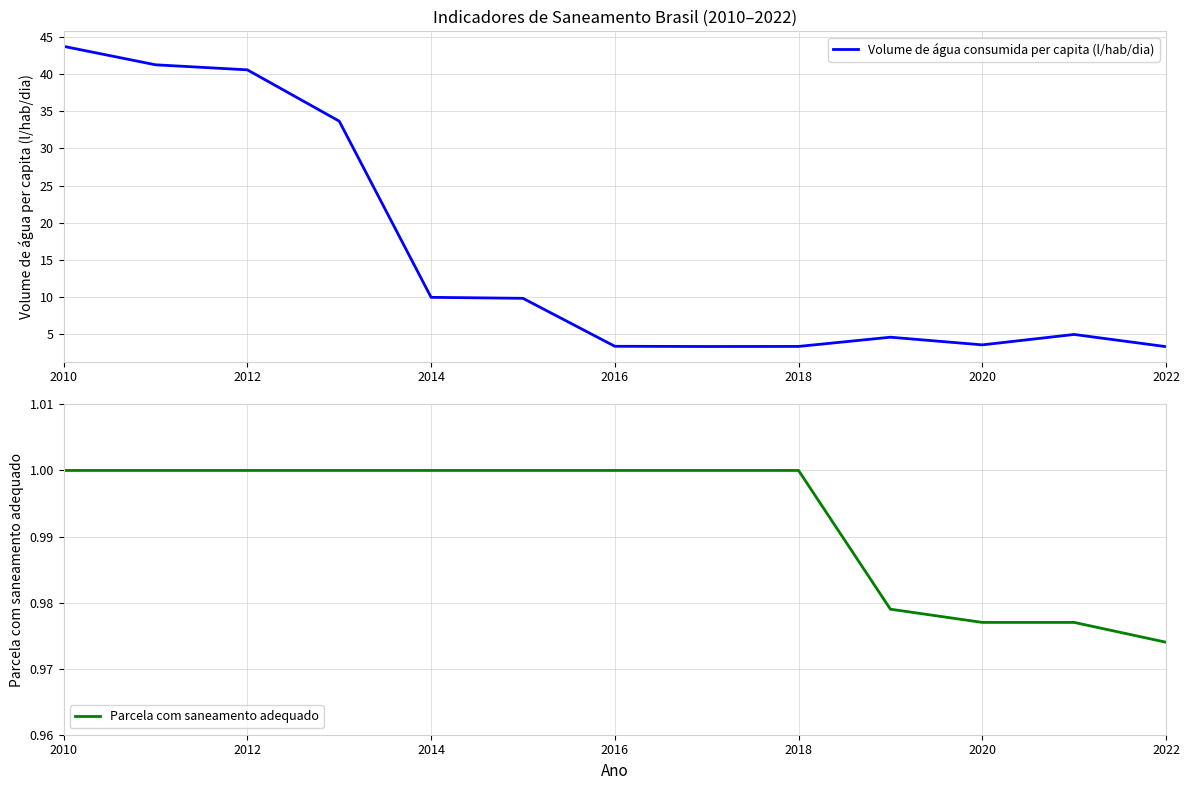

What is the highest value of the Volume de água consumida per capita (l/hab/dia) series?

43.7